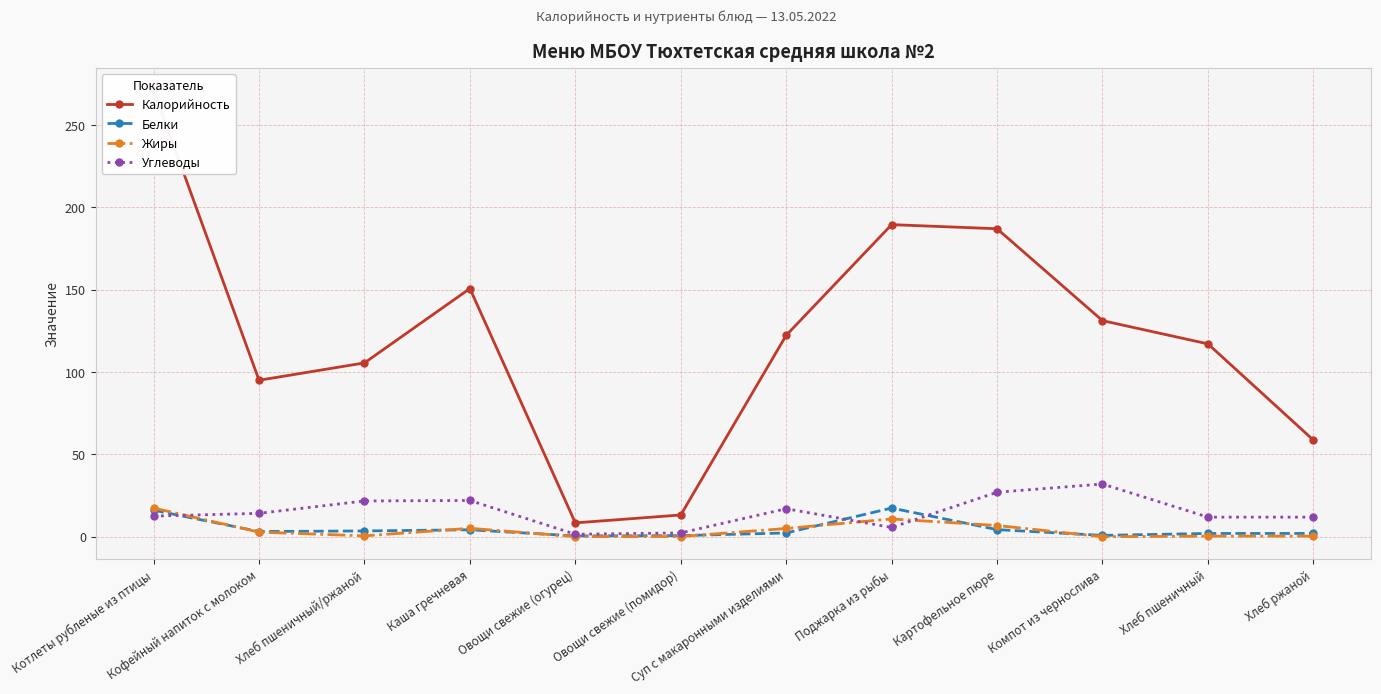

At how many categories does at least one series exceed 227?

1